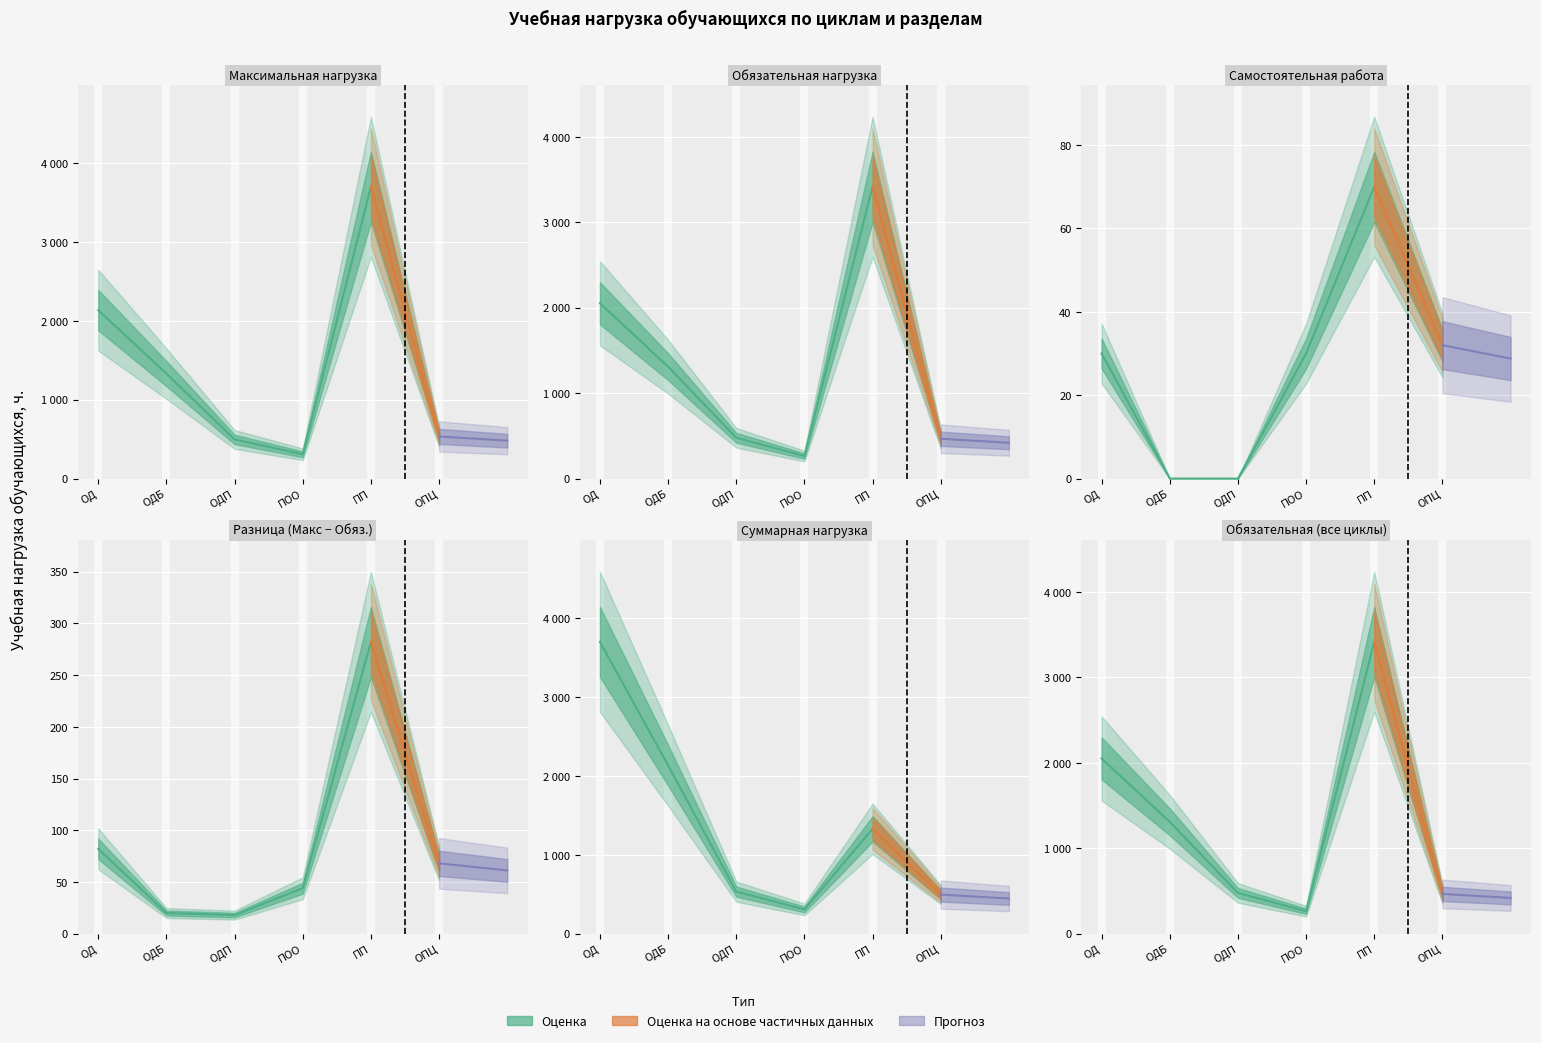

What is the difference between the values at ПП and ОДП?

2938